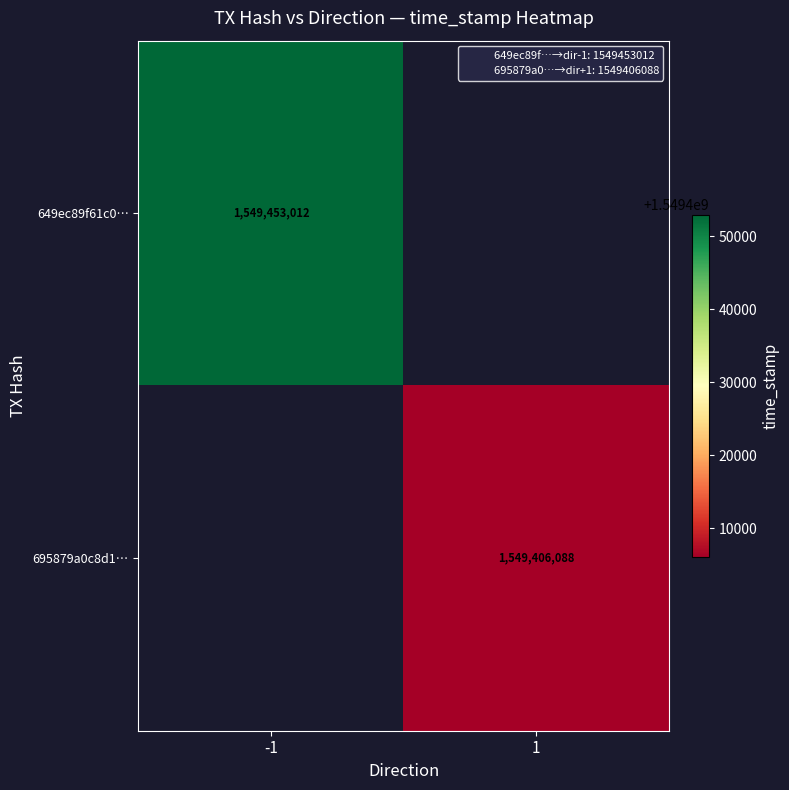

True or false: 695879a0c8d1… has a value of 1549406088.0 at 1.

True